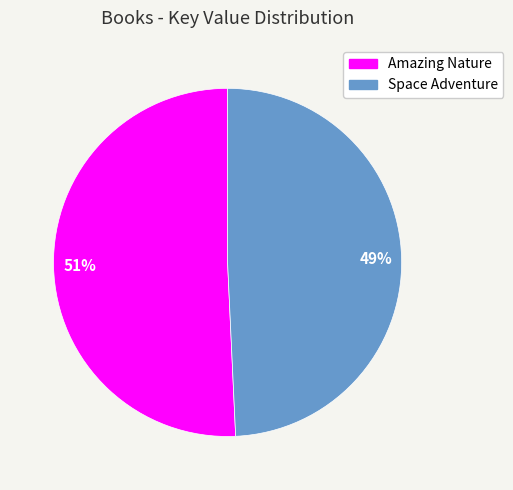

What is the ratio of the value at Space Adventure to the value at Amazing Nature?

1.0